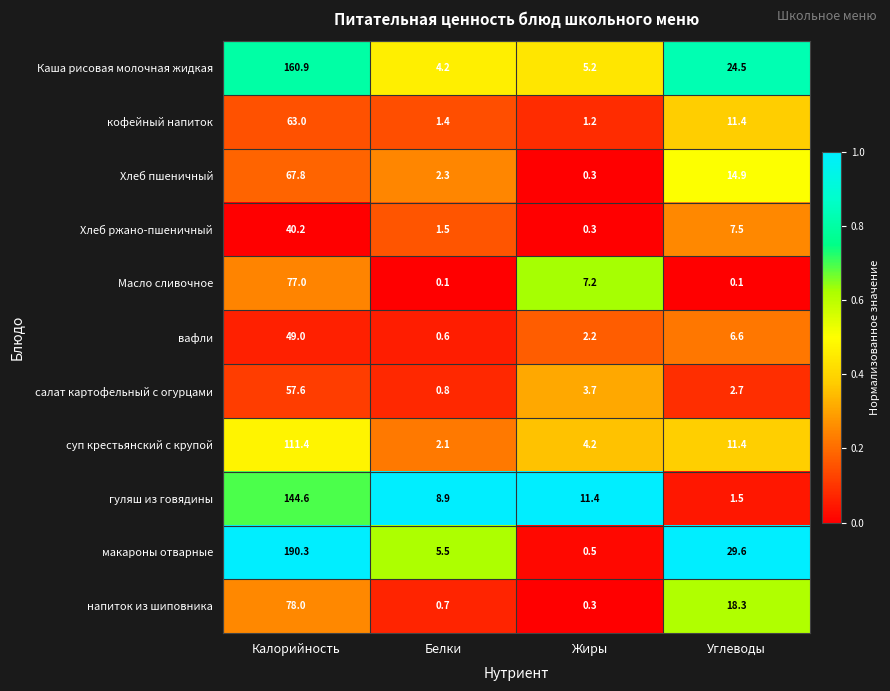

What is the maximum value shown in the chart?

190.3